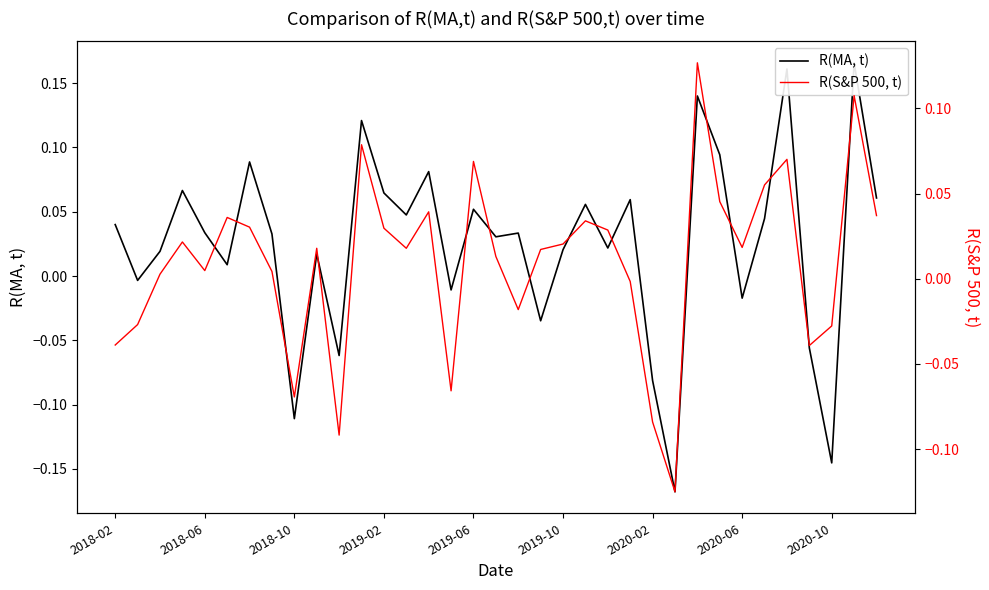

At how many categories does at least one series exceed 0?

27